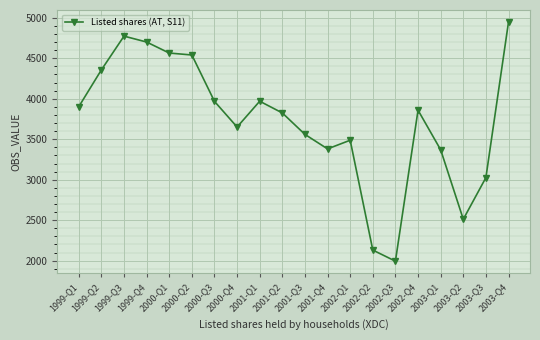

What position from the right is 2001-Q3?

10